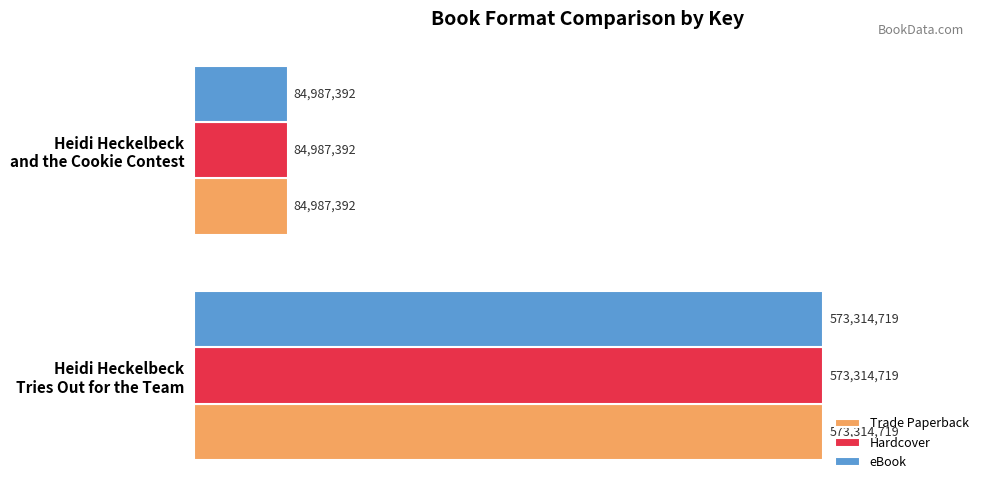

What are all the series names shown in the legend?

Trade Paperback, Hardcover, eBook